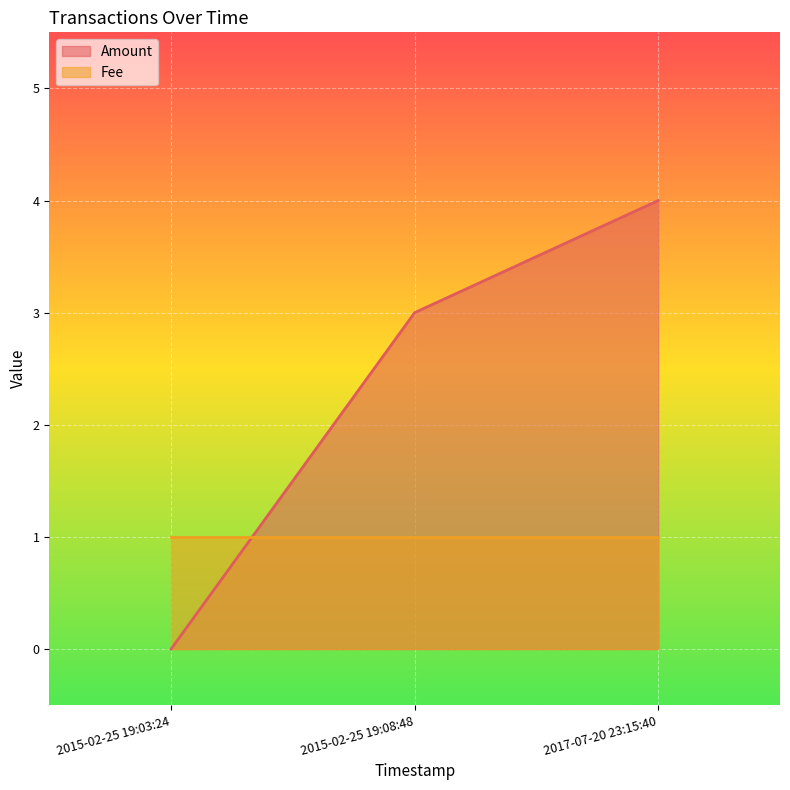

How many values are below 3?

1